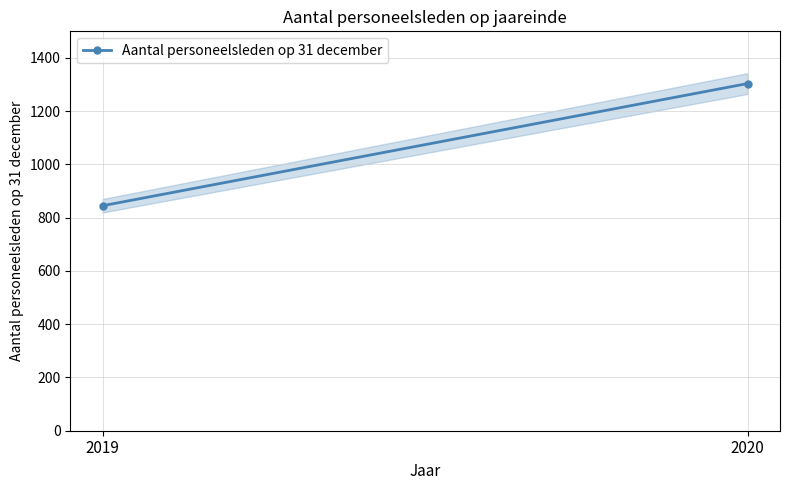

How many series are shown in this chart?

1